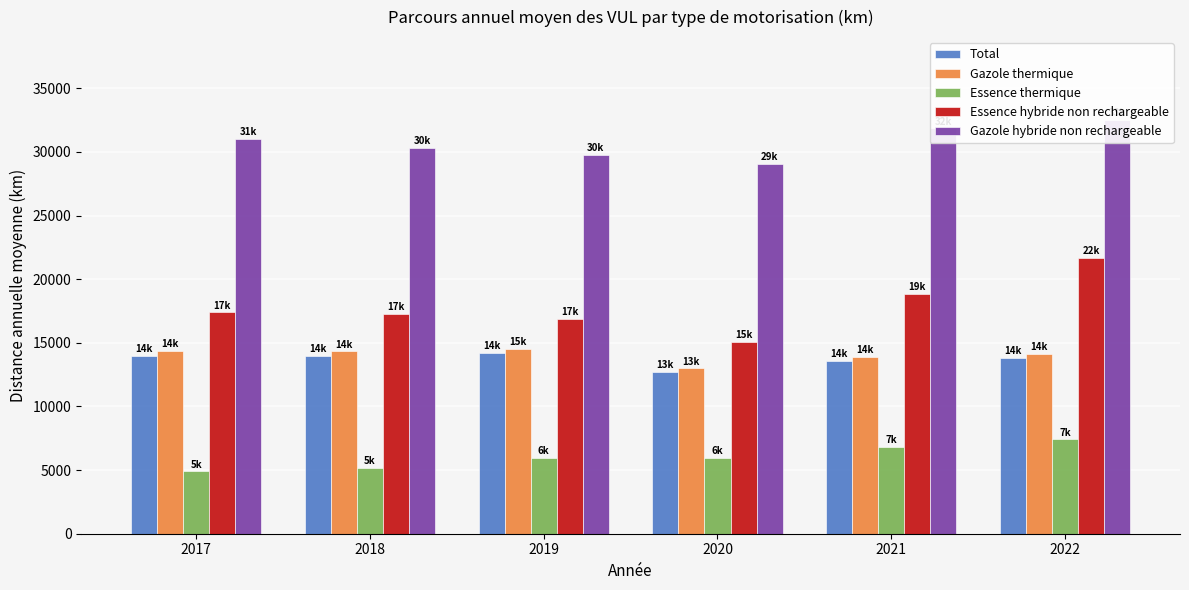

Reading left to right, transcribe all the data shown in this chart.

Total: 13951.8	13941.6	14173.4	12691.3	13595.8	13793.3
Gazole thermique: 14349.3	14320.7	14528.0	12983.9	13891.5	14088.5
Essence thermique: 4895.3	5184.1	5967.4	5959.5	6840.9	7409.4
Essence hybride non rechargeable: 17386.3	17241.5	16848.9	15099.3	18863.1	21662.8
Gazole hybride non rechargeable: 31043.4	30339.3	29758.8	29055.9	31836.9	32512.6